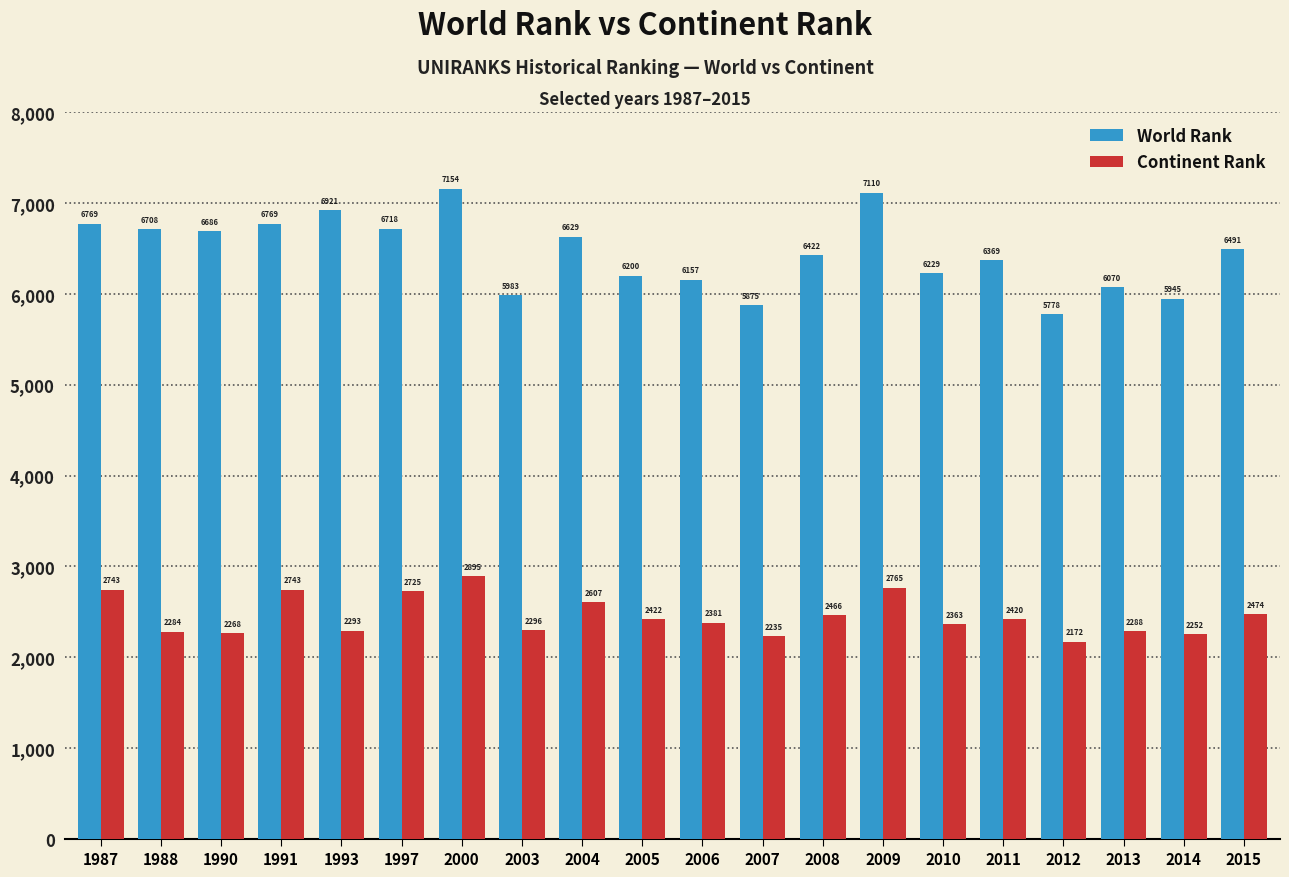

What is the value of the Continent Rank bar at the 1st from the left?

2743